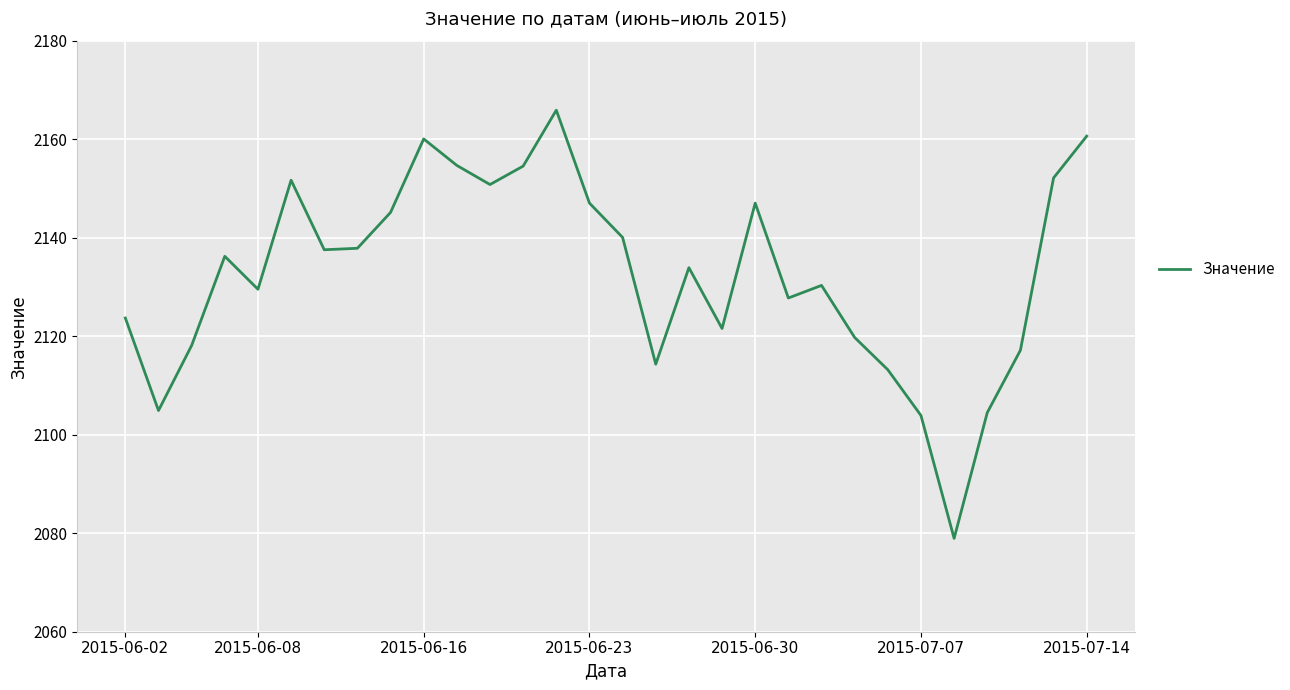

What is the difference between the maximum and minimum values?

86.9